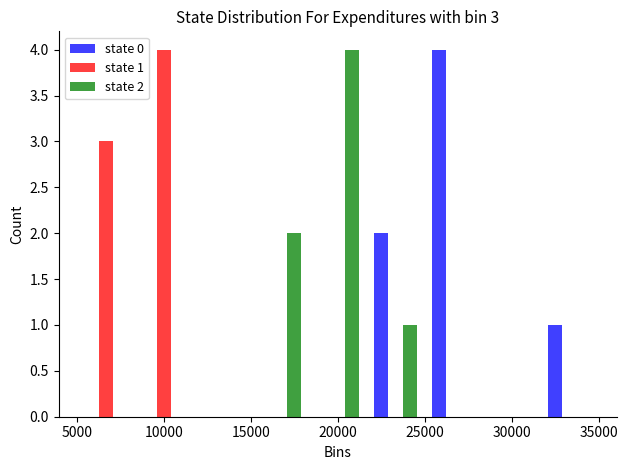

In the state 0 series, which range on the x-axis has the tallest bar?

25000 to 28500